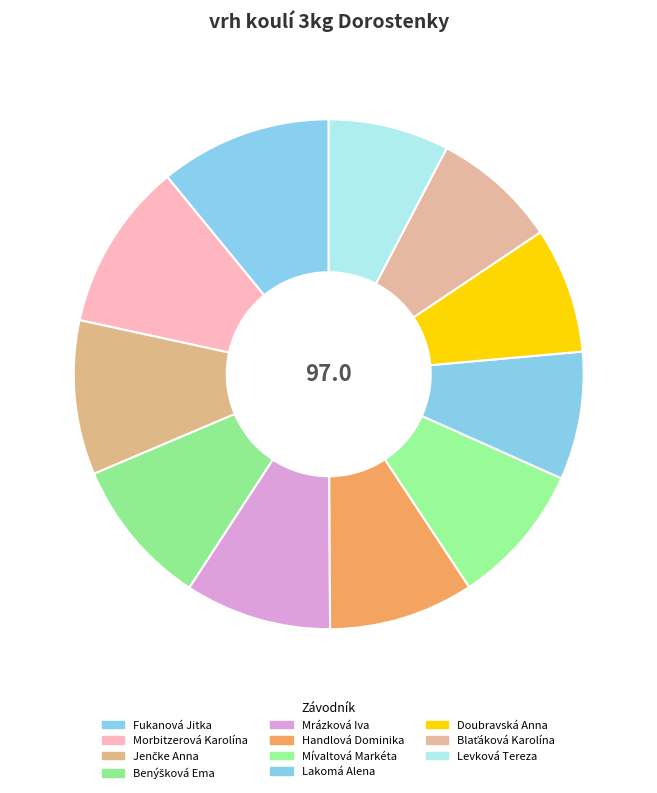

What is the change in value from Mrázková Iva to Blaťáková Karolína?

-1.3